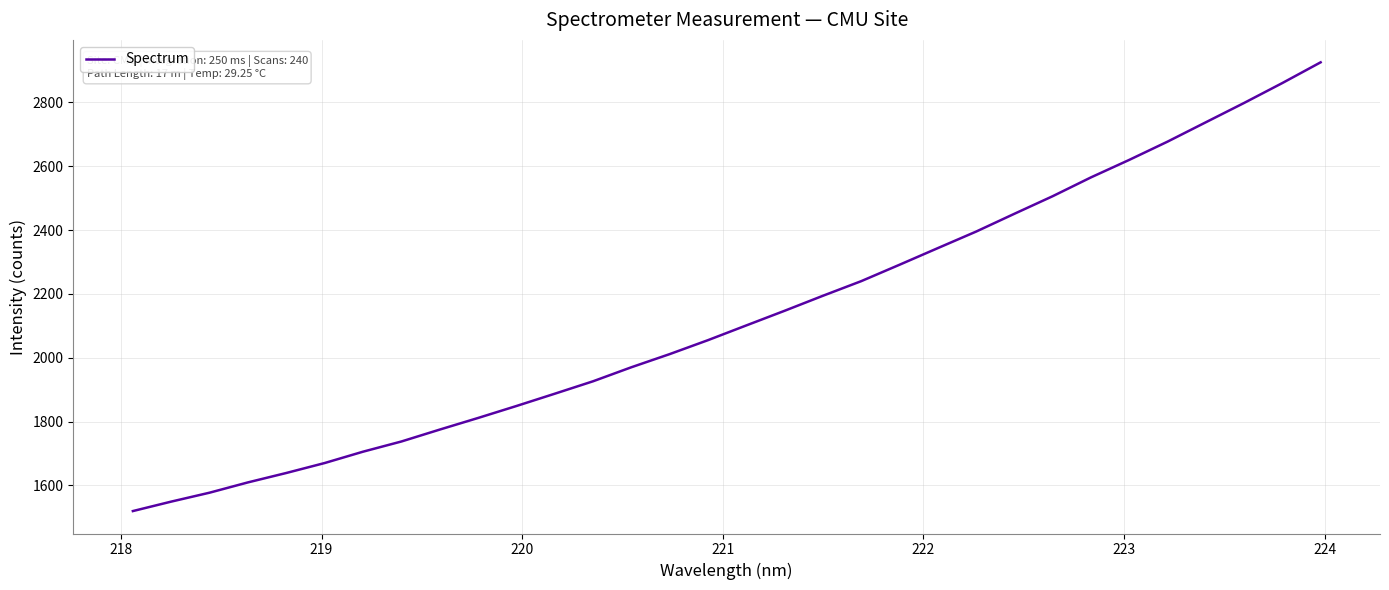

What is the greatest value displayed?

2925.7